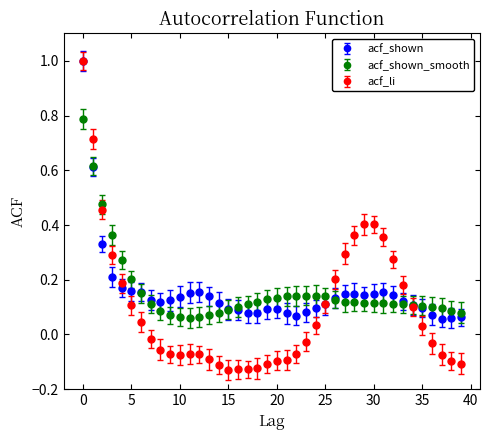

What are all the series names shown in the legend?

acf_shown, acf_shown_smooth, acf_li